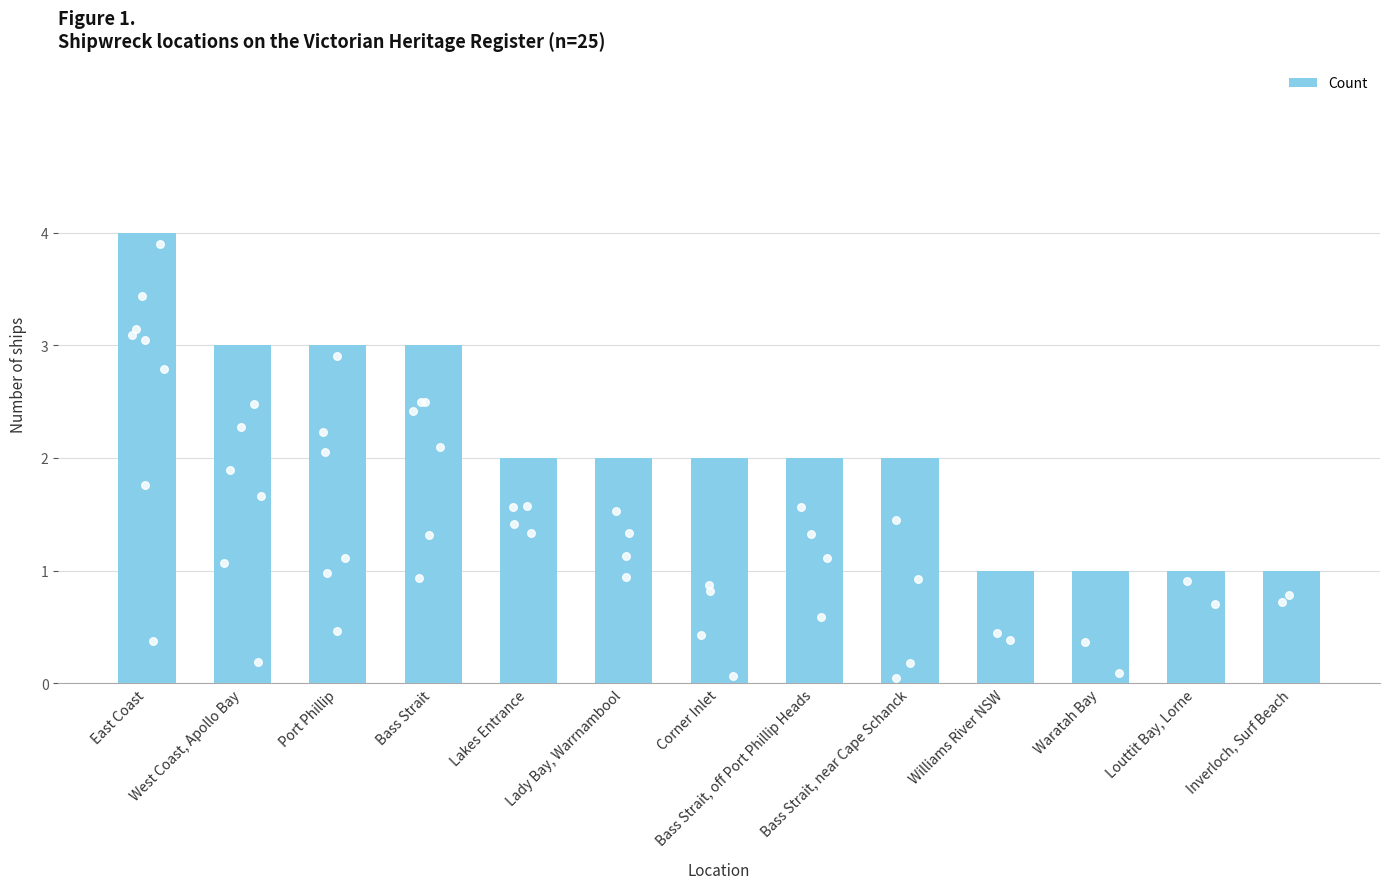

Which has a higher value, West Coast, Apollo Bay or Bass Strait, off Port Phillip Heads?

West Coast, Apollo Bay